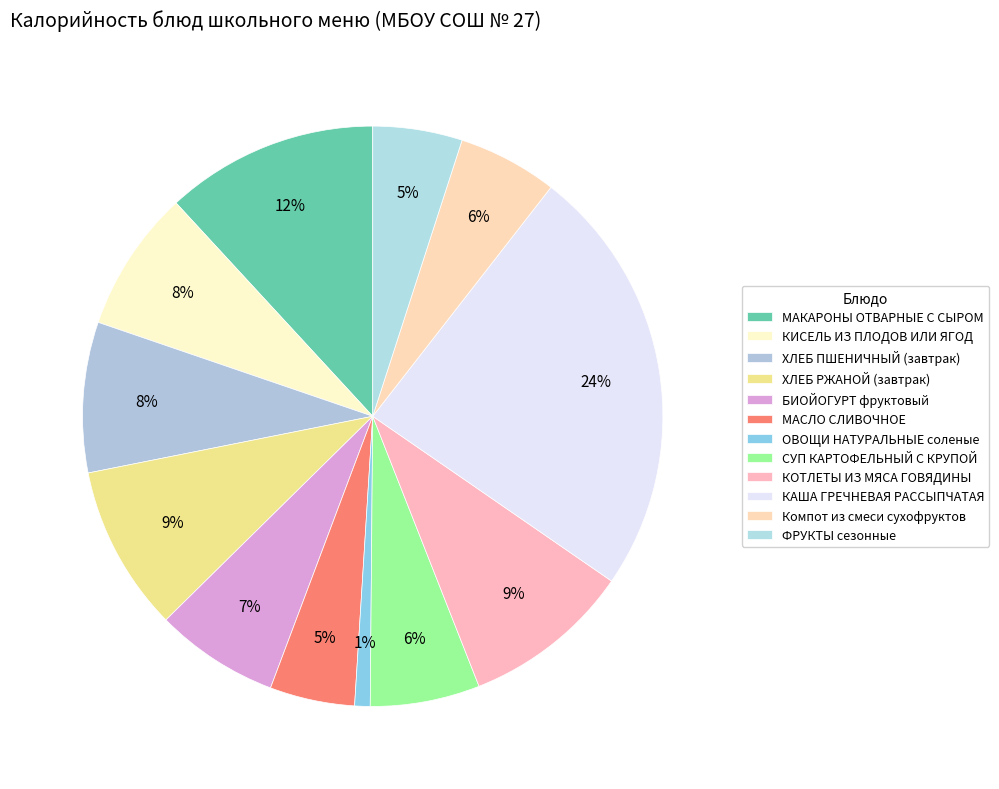

To the nearest percent, what percentage of the pie is ХЛЕБ ПШЕНИЧНЫЙ (завтрак)?

8%